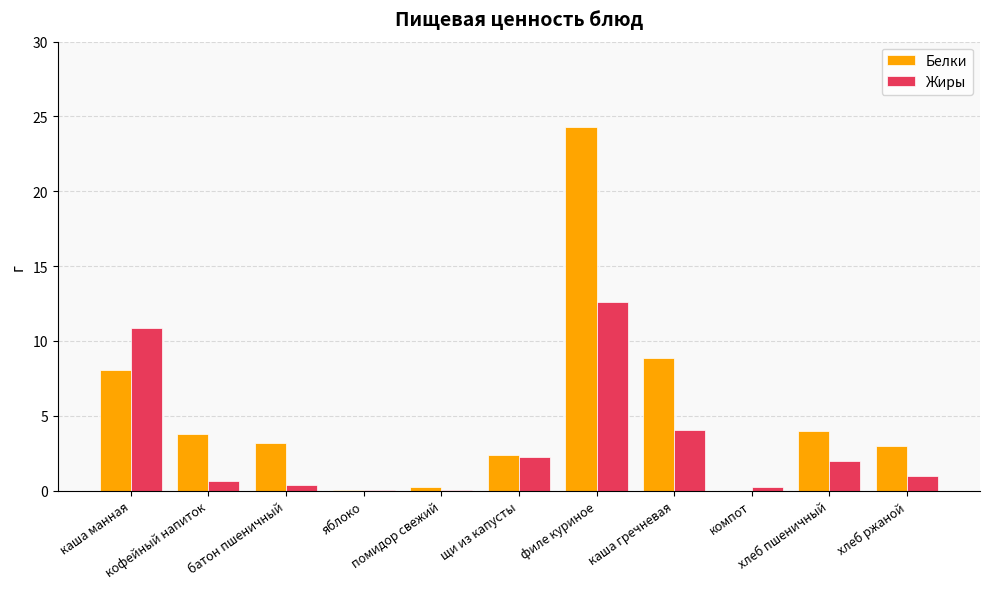

Count the number of categories in the chart.

11